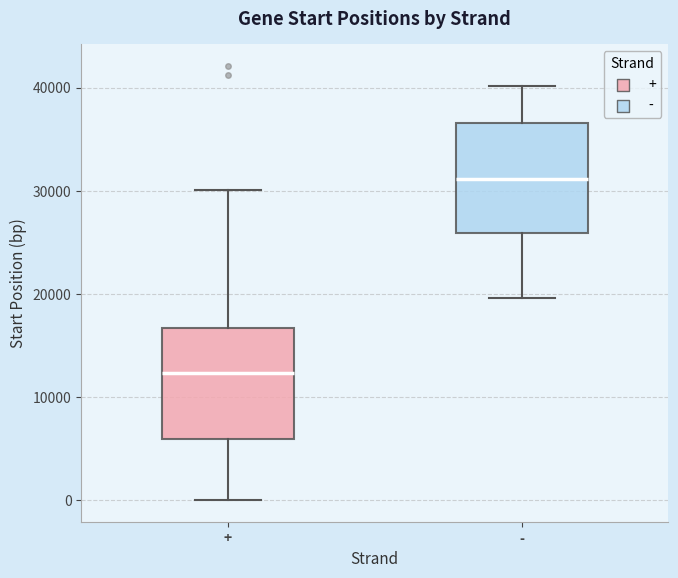

Which box's median line is the lowest?

+